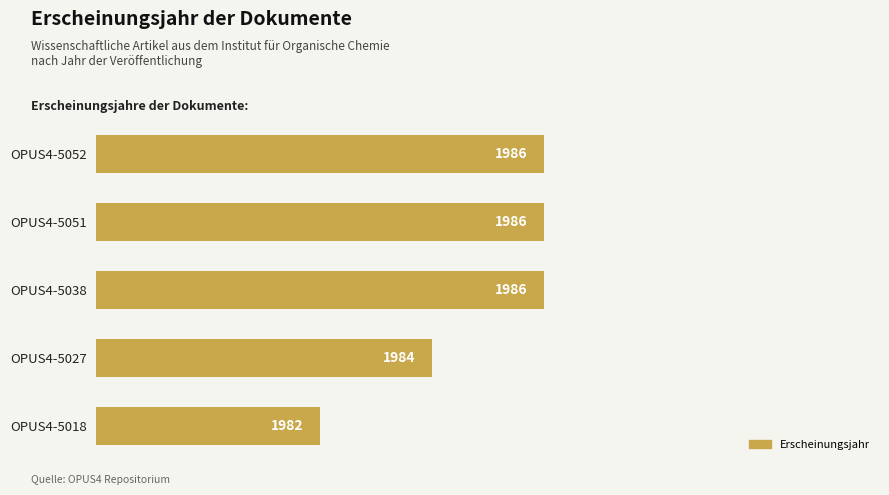

Which has a higher value, OPUS4-5027 or OPUS4-5052?

OPUS4-5052